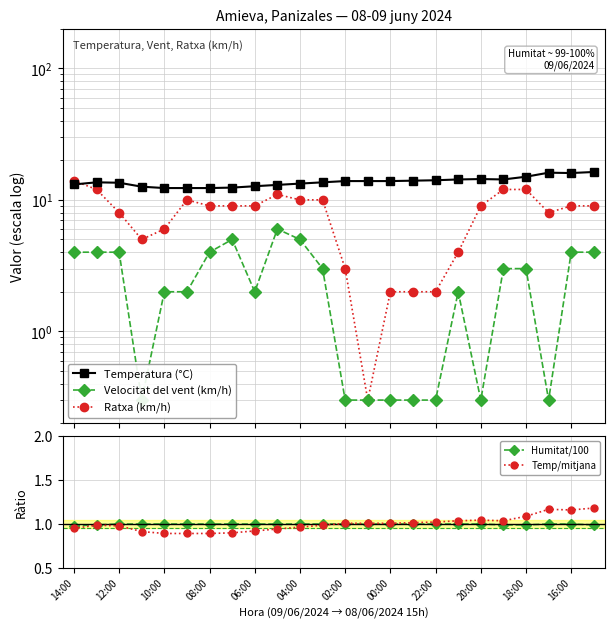

True or false: Temp/mitjana has more than 2 points higher than both neighbors.

True